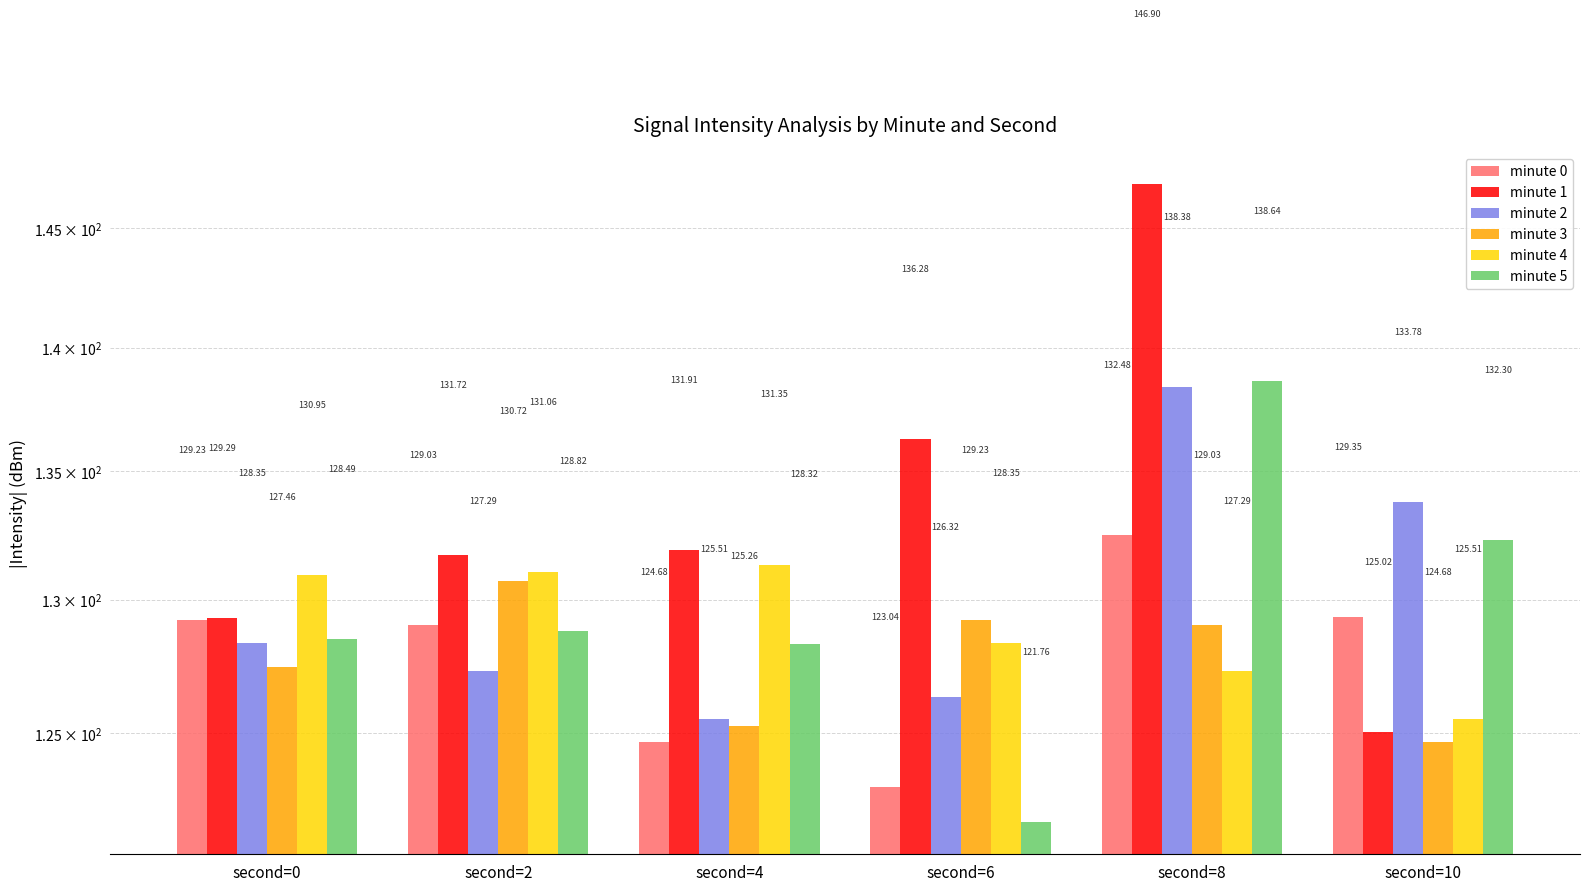

Which category has the highest value in the minute 1 series?

second=8